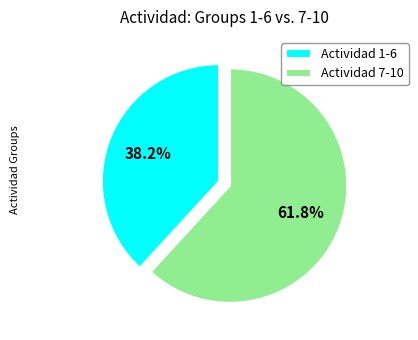

What is the ratio of the value at Actividad 7-10 to the value at Actividad 1-6?

1.6